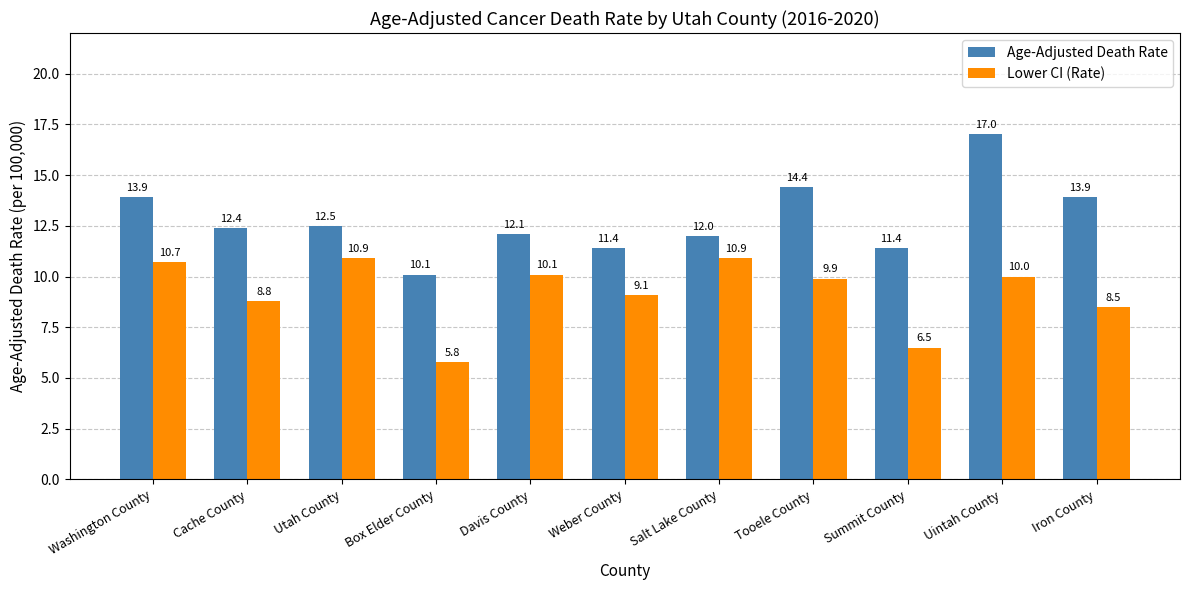

How many values in the Lower CI (Rate) series are below 9?

4